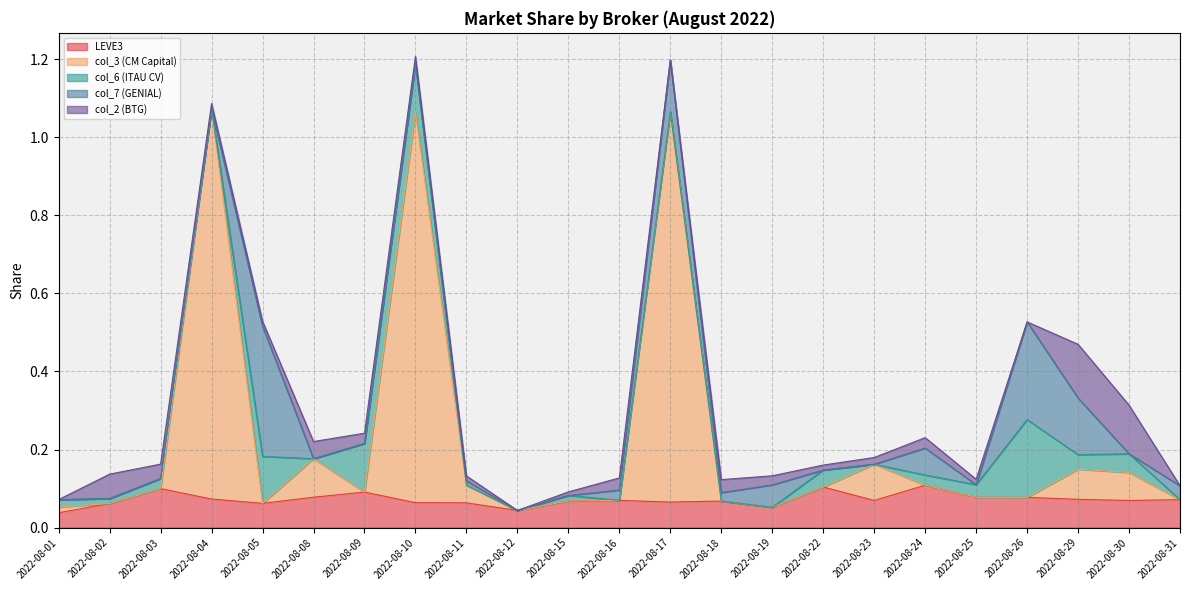

Reading left to right, extract all data points from this chart.

LEVE3: 2022-08-01=0.0	2022-08-02=0.1	2022-08-03=0.1	2022-08-04=0.1	2022-08-05=0.1	2022-08-08=0.1	2022-08-09=0.1	2022-08-10=0.1	2022-08-11=0.1	2022-08-12=0.0	2022-08-15=0.1	2022-08-16=0.1	2022-08-17=0.1	2022-08-18=0.1	2022-08-19=0.1	2022-08-22=0.1	2022-08-23=0.1	2022-08-24=0.1	2022-08-25=0.1	2022-08-26=0.1	2022-08-29=0.1	2022-08-30=0.1	2022-08-31=0.1
col_3 (CM Capital): 2022-08-01=0.0	2022-08-02=0.0	2022-08-03=0.0	2022-08-04=1.0	2022-08-05=0.0	2022-08-08=0.1	2022-08-09=0.0	2022-08-10=1.0	2022-08-11=0.0	2022-08-12=0.0	2022-08-15=0.0	2022-08-16=0.0	2022-08-17=1.0	2022-08-18=0.0	2022-08-19=0.0	2022-08-22=0.0	2022-08-23=0.1	2022-08-24=0.0	2022-08-25=0.0	2022-08-26=0.0	2022-08-29=0.1	2022-08-30=0.1	2022-08-31=0.0
col_6 (ITAU CV): 2022-08-01=0.0	2022-08-02=0.0	2022-08-03=0.0	2022-08-04=0.0	2022-08-05=0.1	2022-08-08=0.0	2022-08-09=0.1	2022-08-10=0.1	2022-08-11=0.0	2022-08-12=0.0	2022-08-15=0.0	2022-08-16=0.0	2022-08-17=0.0	2022-08-18=0.0	2022-08-19=0.0	2022-08-22=0.0	2022-08-23=0.0	2022-08-24=0.0	2022-08-25=0.0	2022-08-26=0.2	2022-08-29=0.0	2022-08-30=0.0	2022-08-31=0.0
col_7 (GENIAL): 2022-08-01=0.0	2022-08-02=0.0	2022-08-03=0.0	2022-08-04=0.0	2022-08-05=0.3	2022-08-08=0.0	2022-08-09=0.0	2022-08-10=0.0	2022-08-11=0.0	2022-08-12=0.0	2022-08-15=0.0	2022-08-16=0.0	2022-08-17=0.1	2022-08-18=0.0	2022-08-19=0.1	2022-08-22=0.0	2022-08-23=0.0	2022-08-24=0.1	2022-08-25=0.0	2022-08-26=0.3	2022-08-29=0.1	2022-08-30=0.0	2022-08-31=0.0
col_2 (BTG): 2022-08-01=0.0	2022-08-02=0.1	2022-08-03=0.0	2022-08-04=0.0	2022-08-05=0.0	2022-08-08=0.0	2022-08-09=0.0	2022-08-10=0.0	2022-08-11=0.0	2022-08-12=0.0	2022-08-15=0.0	2022-08-16=0.0	2022-08-17=0.0	2022-08-18=0.0	2022-08-19=0.0	2022-08-22=0.0	2022-08-23=0.0	2022-08-24=0.0	2022-08-25=0.0	2022-08-26=0.0	2022-08-29=0.1	2022-08-30=0.1	2022-08-31=0.0